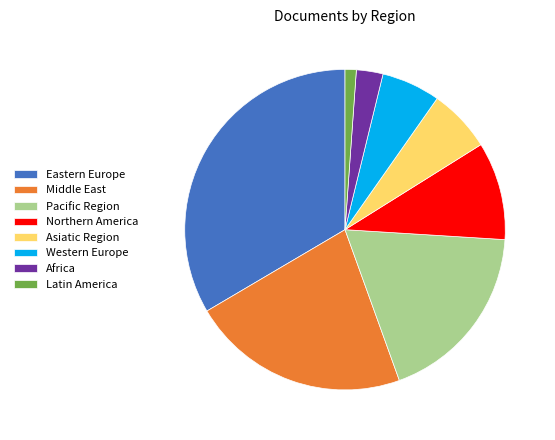

How many segments does this pie chart have?

8